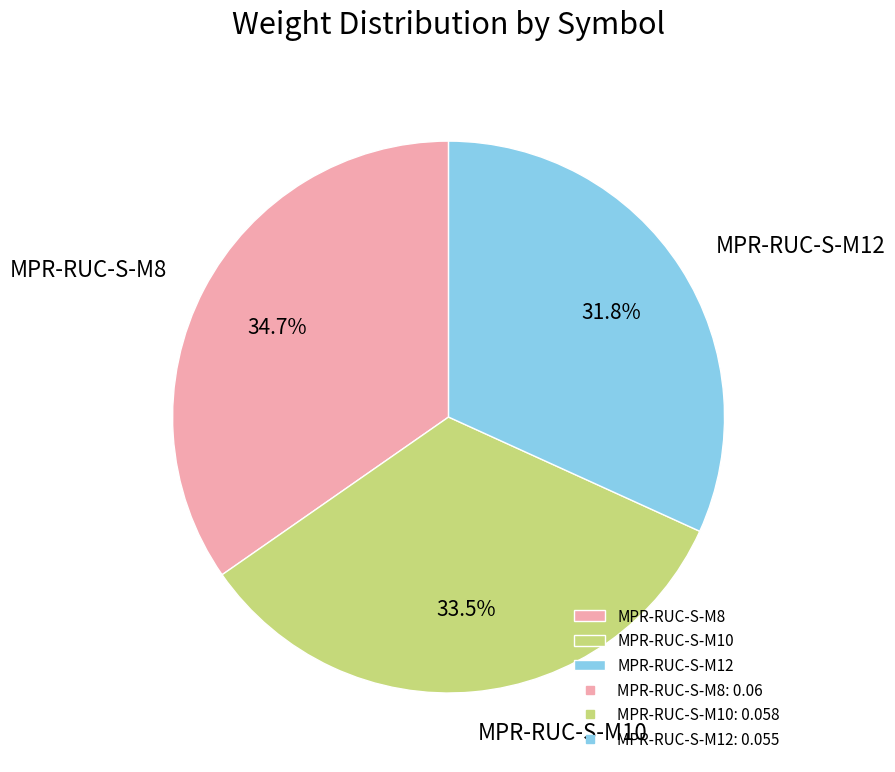

Is it true that MPR-RUC-S-M12 is 32% of the pie?

True